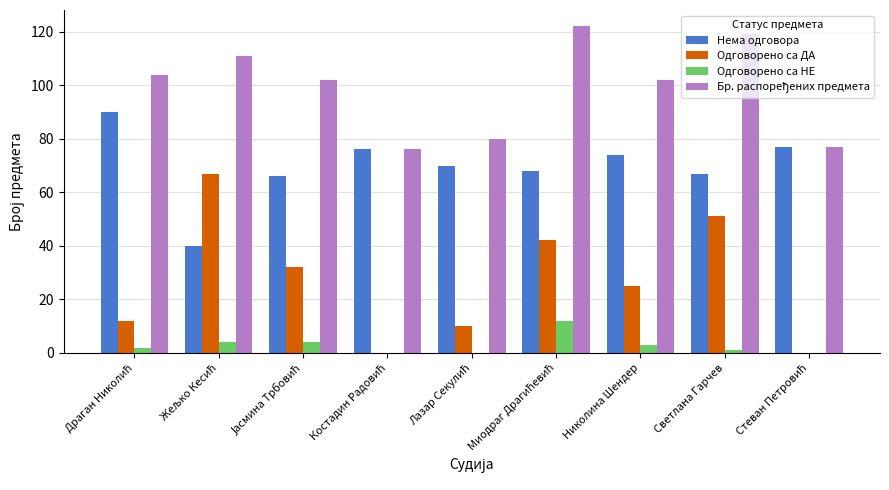

What is the total value across all series at Николина Шендер?

204